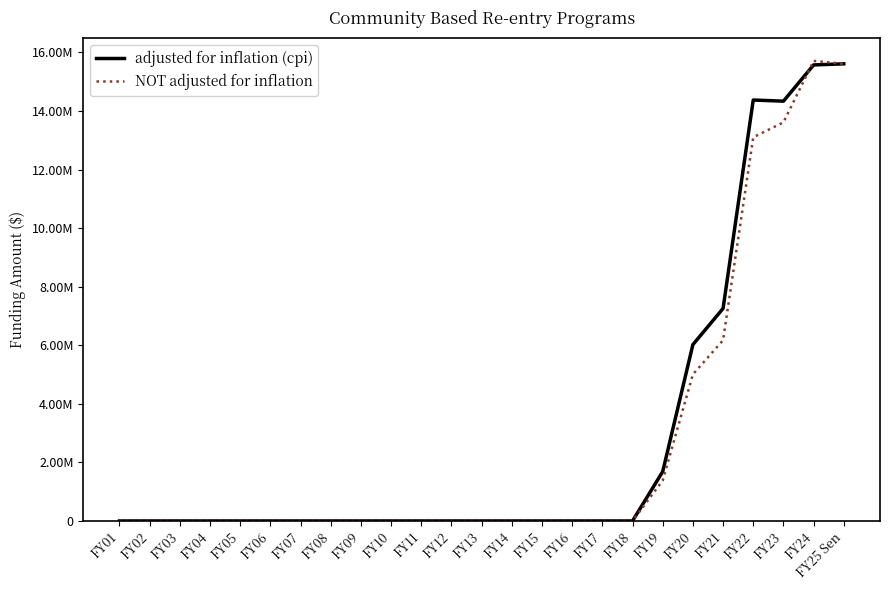

True or false: NOT adjusted for inflation and adjusted for inflation (cpi) cross at least once.

True